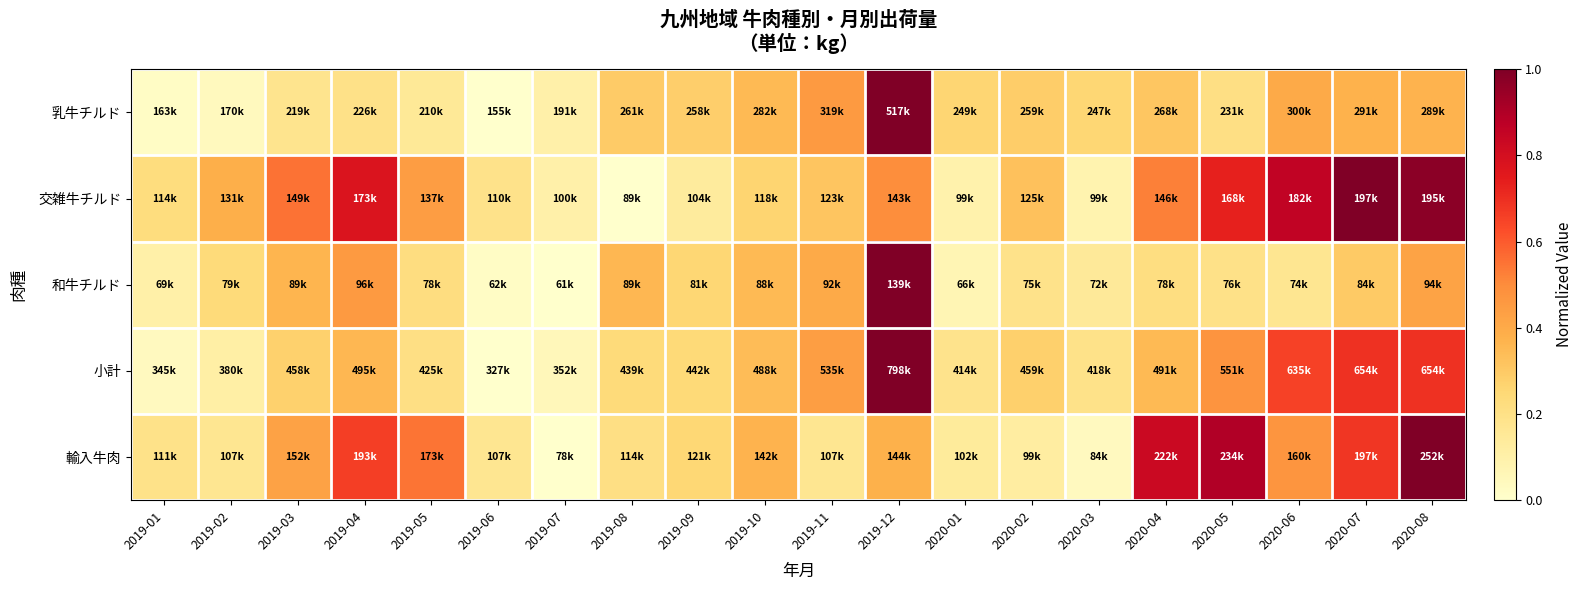

At which category is the sum across all series the highest?

2019-12